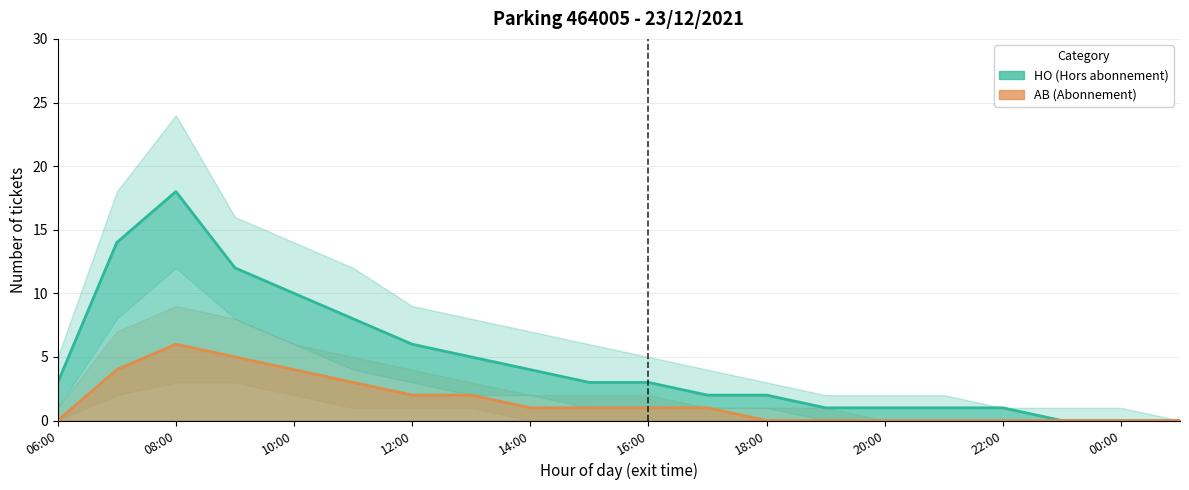

Rank the series at 06:00 from highest to lowest value.

HO_upper, HO_count, HO_lower, AB_upper, AB_count, AB_lower